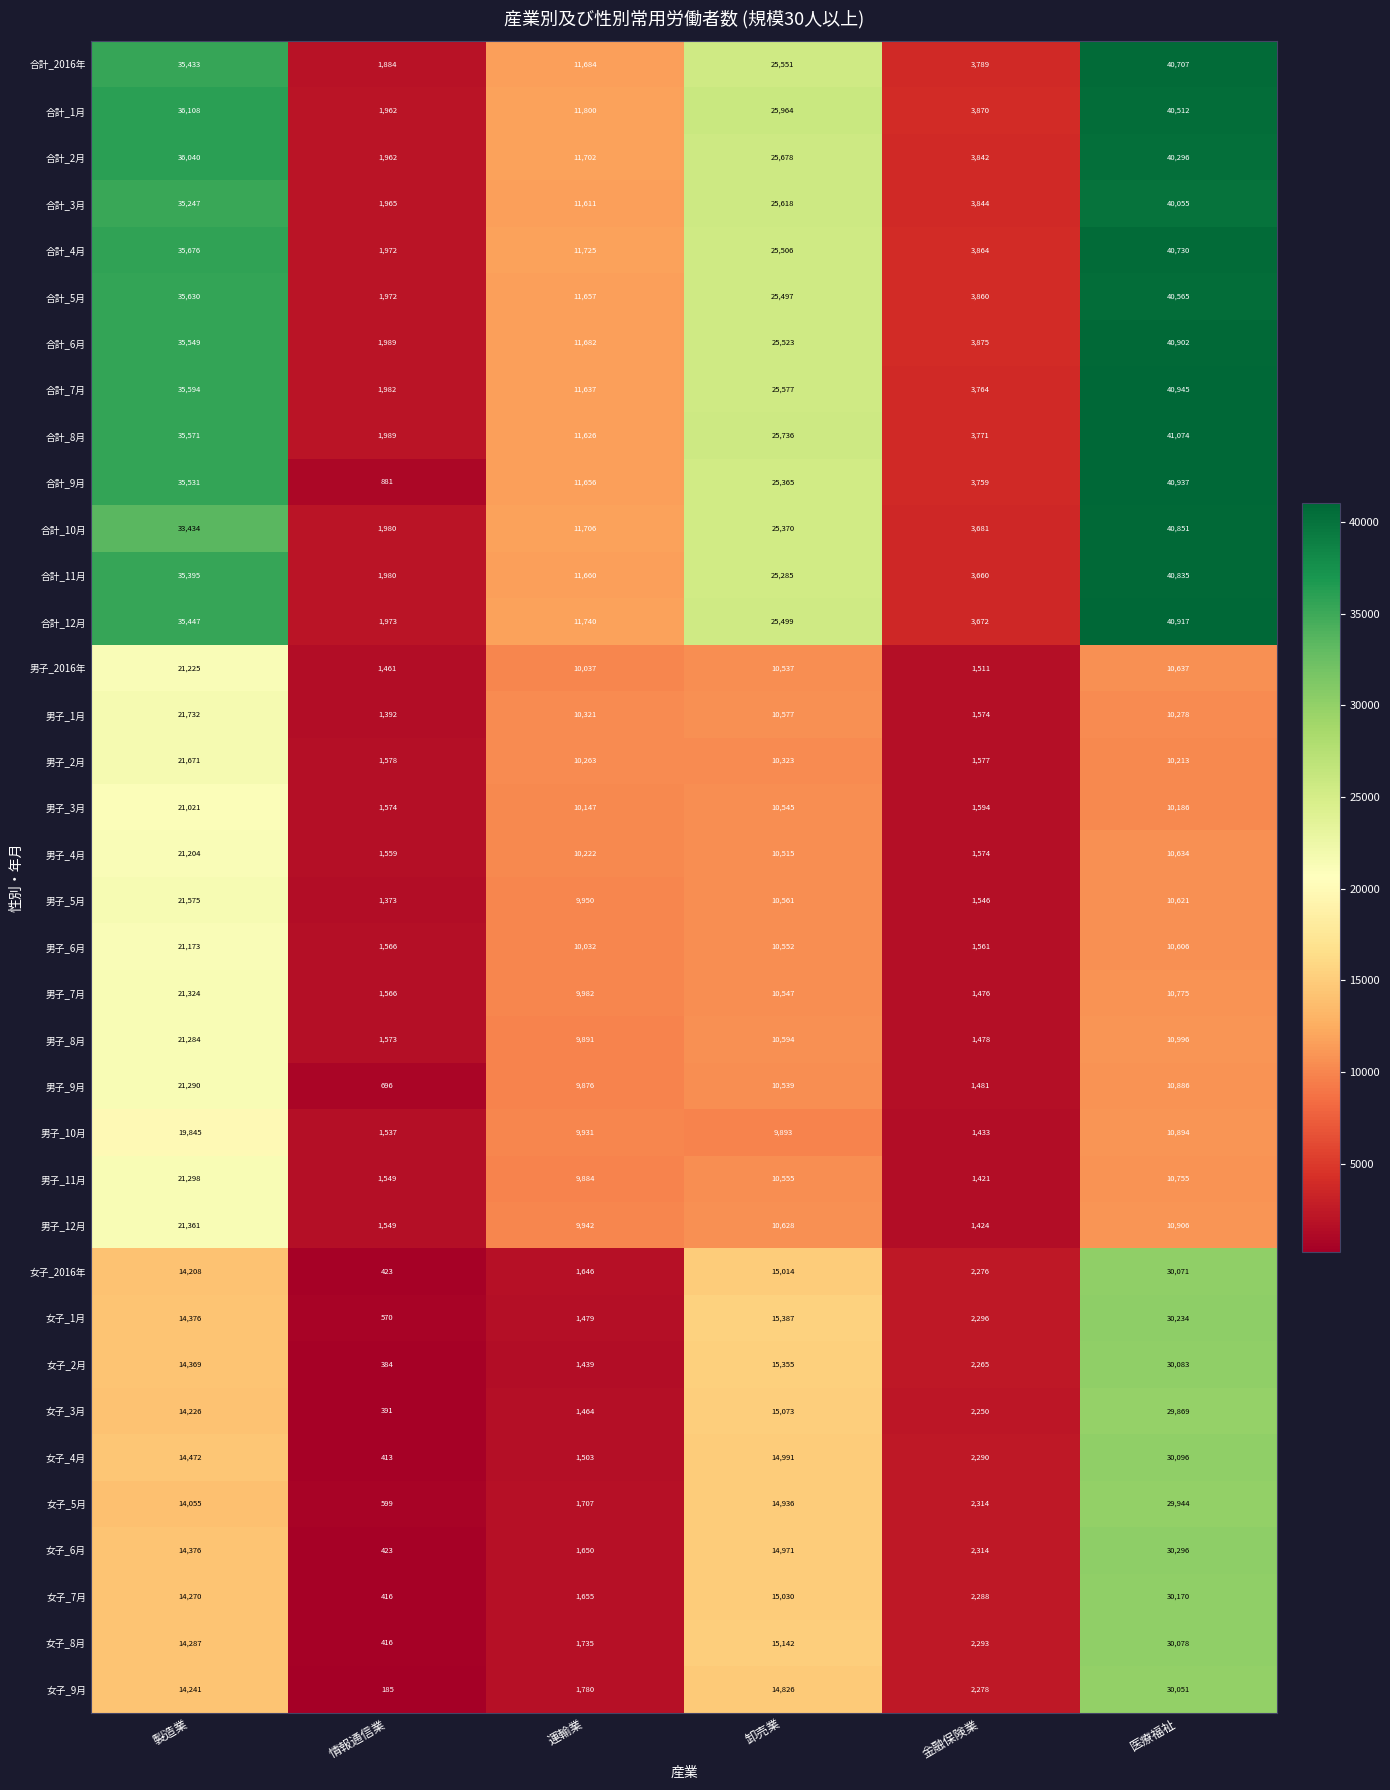

What is the difference between the second highest and minimum values in the 合計_10月 series?

31454